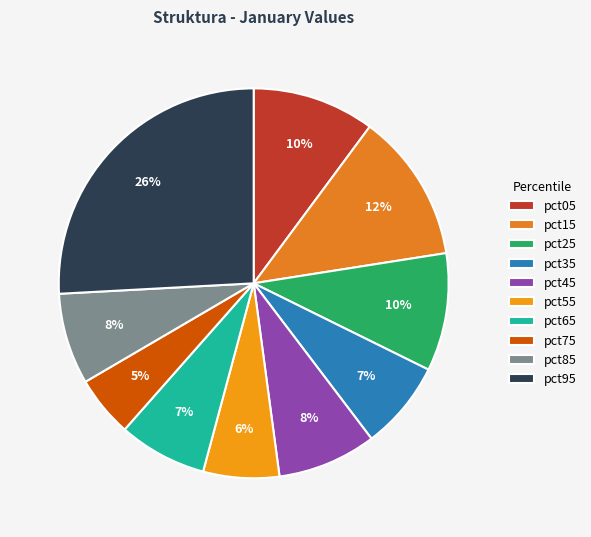

Do pct05 and pct75 together represent more than half of the pie?

No